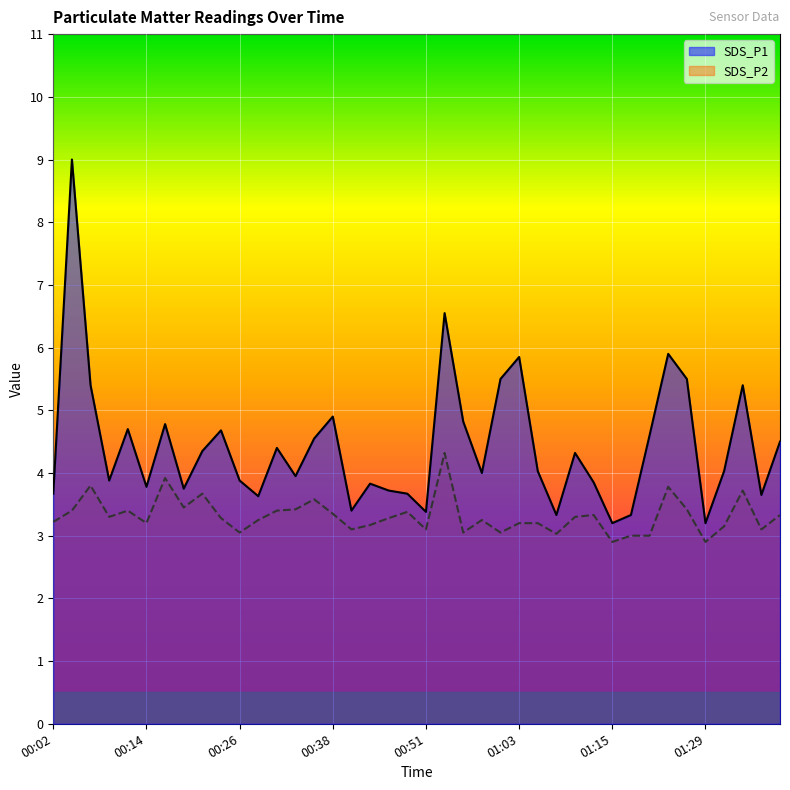

At which category is the sum across all series the highest?

00:04